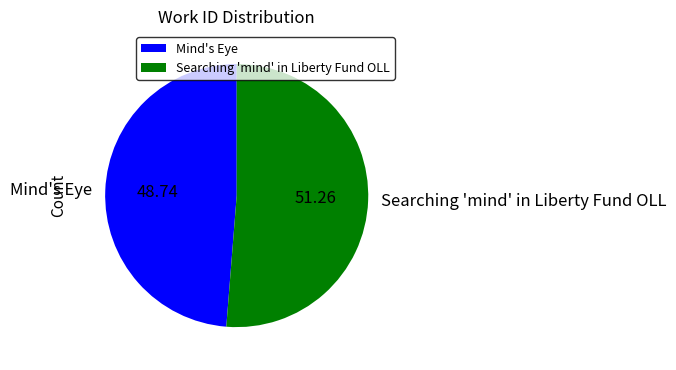

Which category accounts for the majority?

Searching 'mind' in Liberty Fund OLL